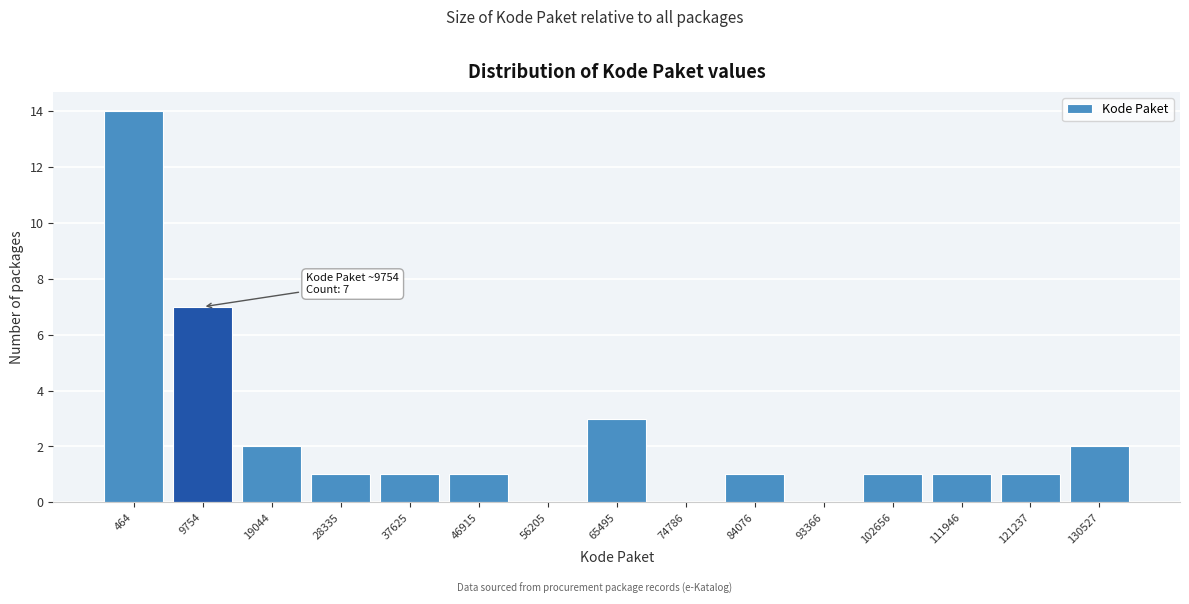

Reading left to right, extract all data points from this chart.

464=14	9754=7	19044=2	28335=1	37625=1	46915=1	56205=0	65495=3	74786=0	84076=1	93366=0	102656=1	111946=1	121237=1	130527=2